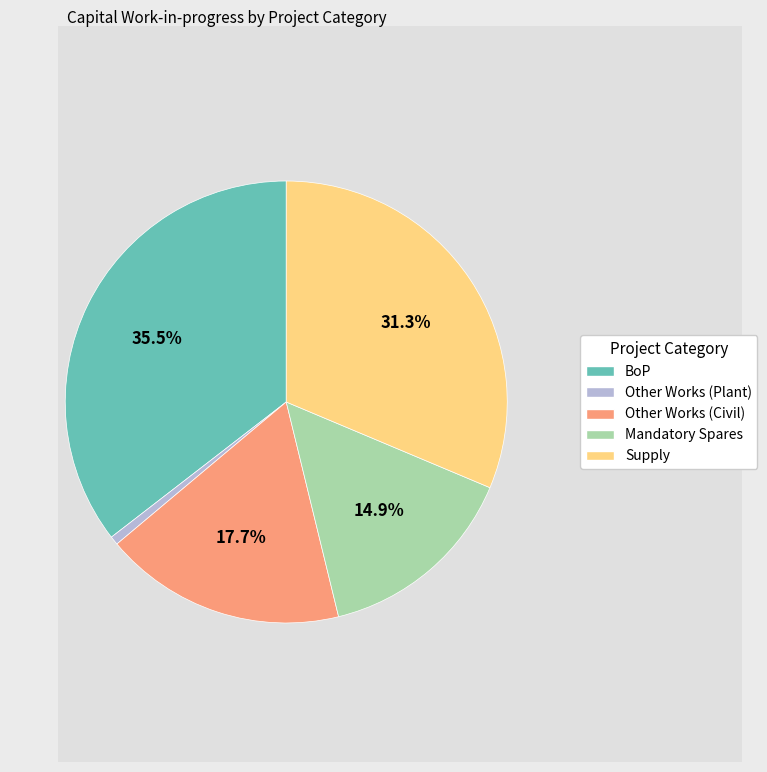

Is there any slice that represents more than half of the pie?

No